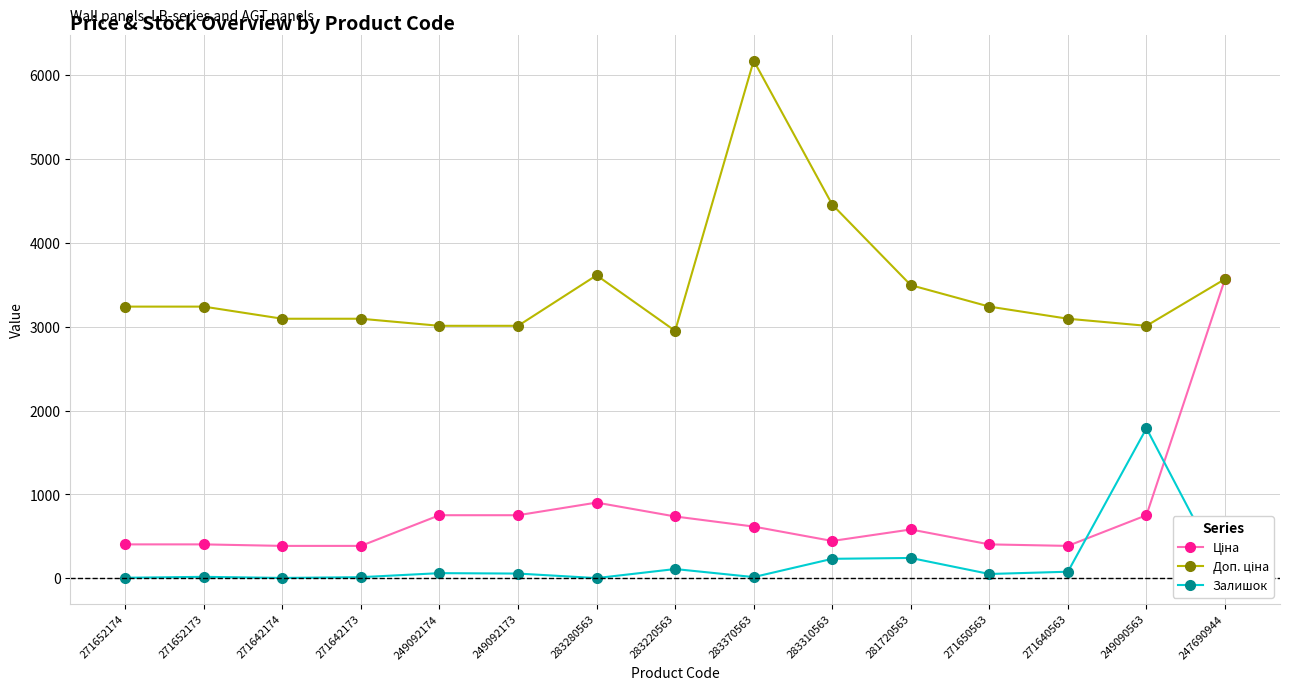

What is the lowest value of the Доп. ціна series?

2951.6